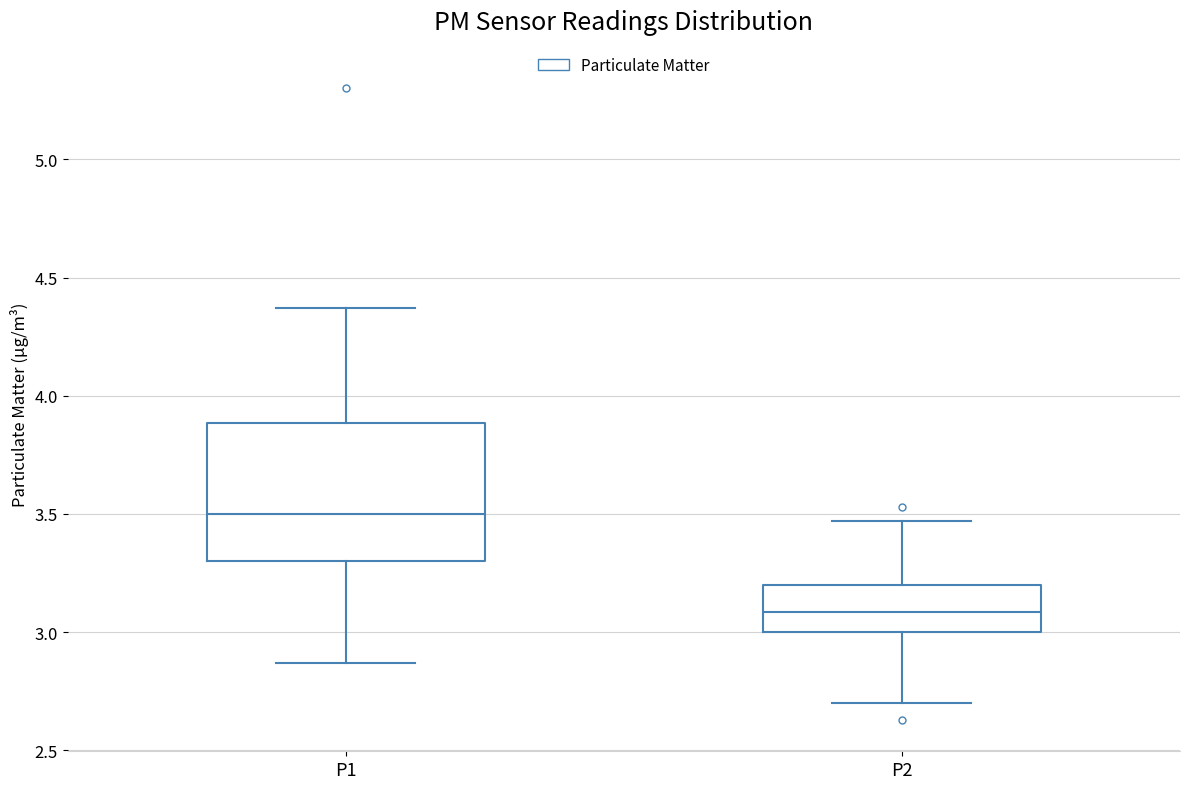

Which box has the highest median line?

P1